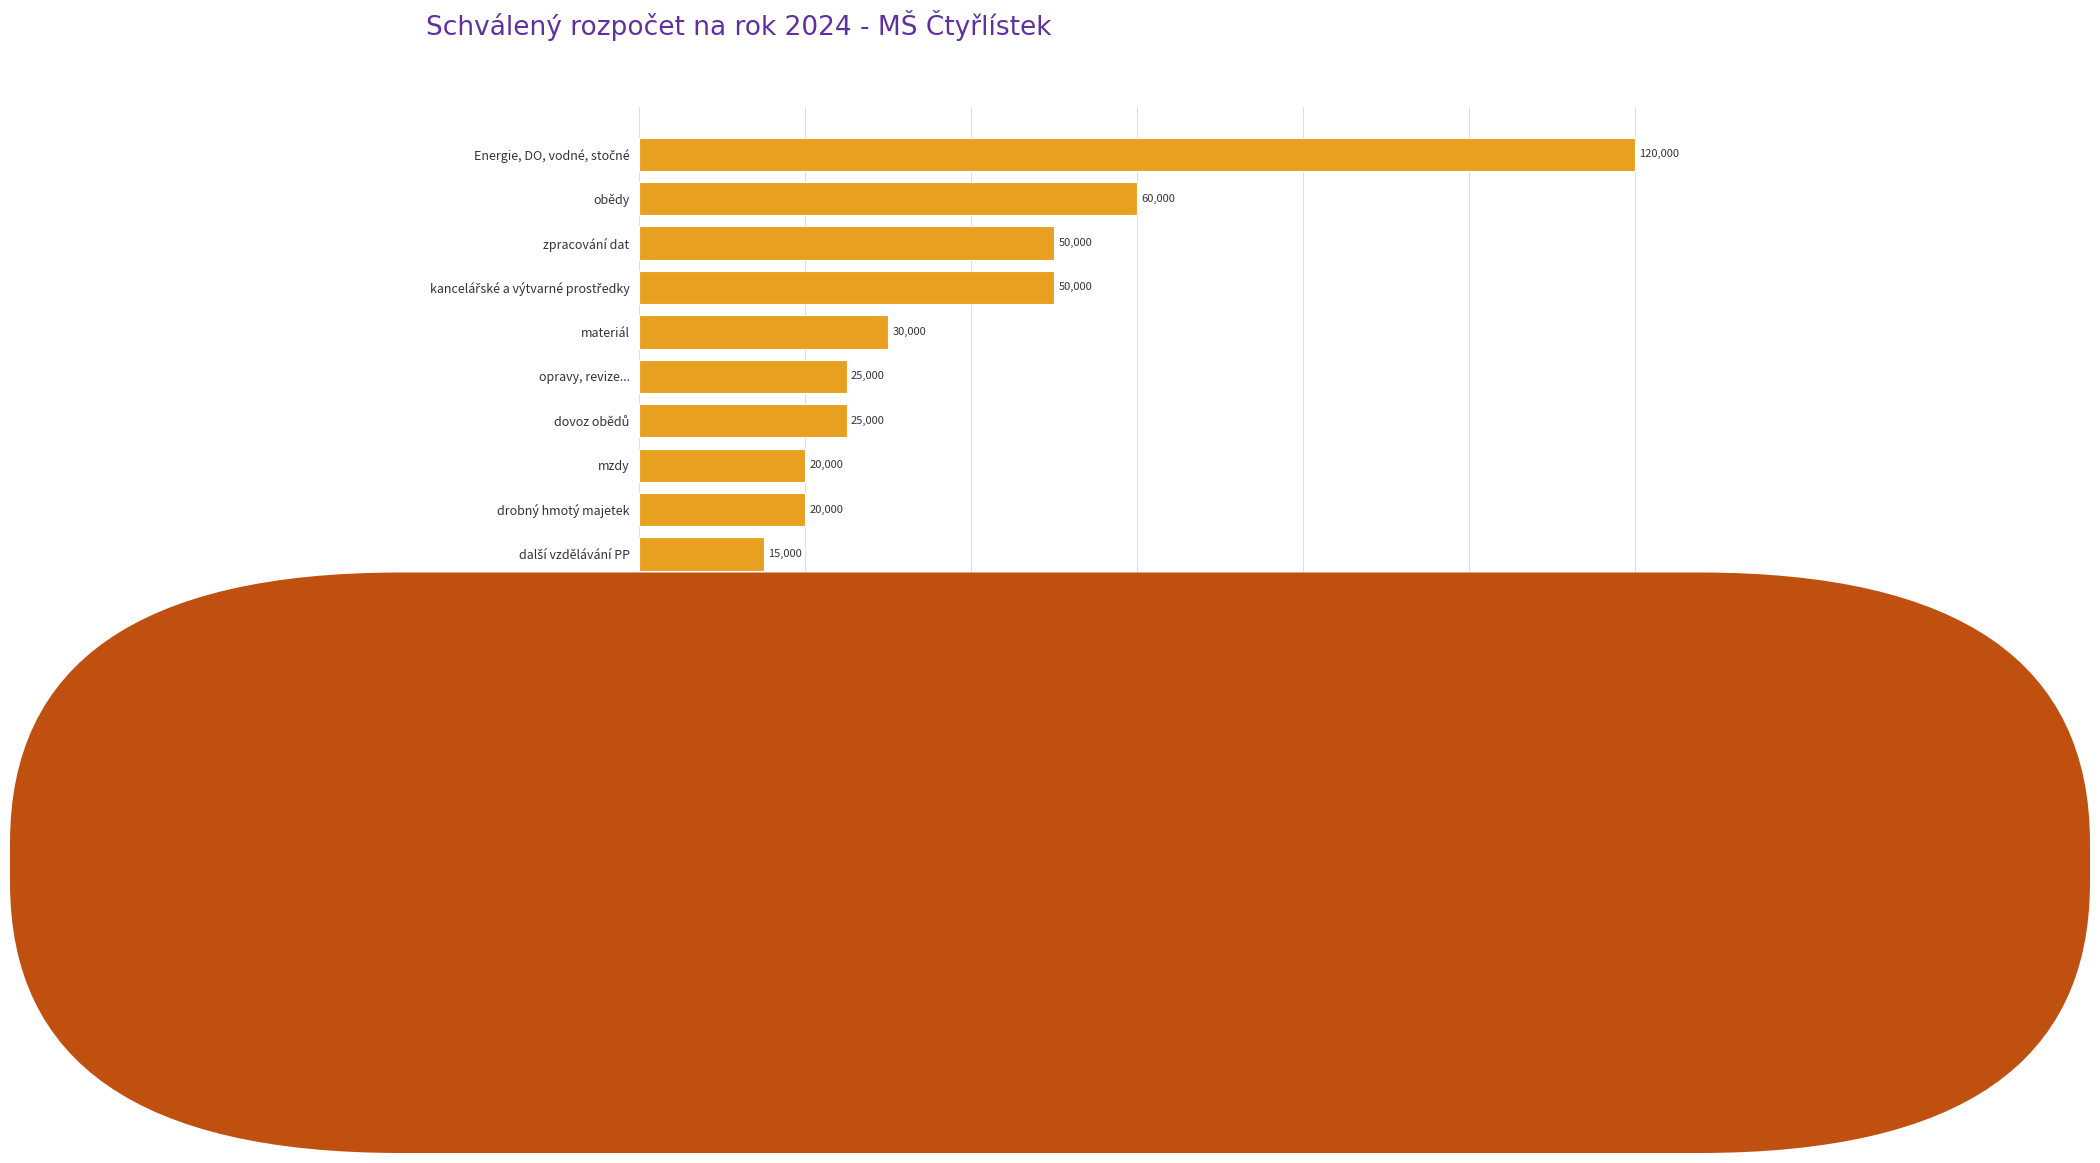

What is the maximum value shown in the chart?

120000